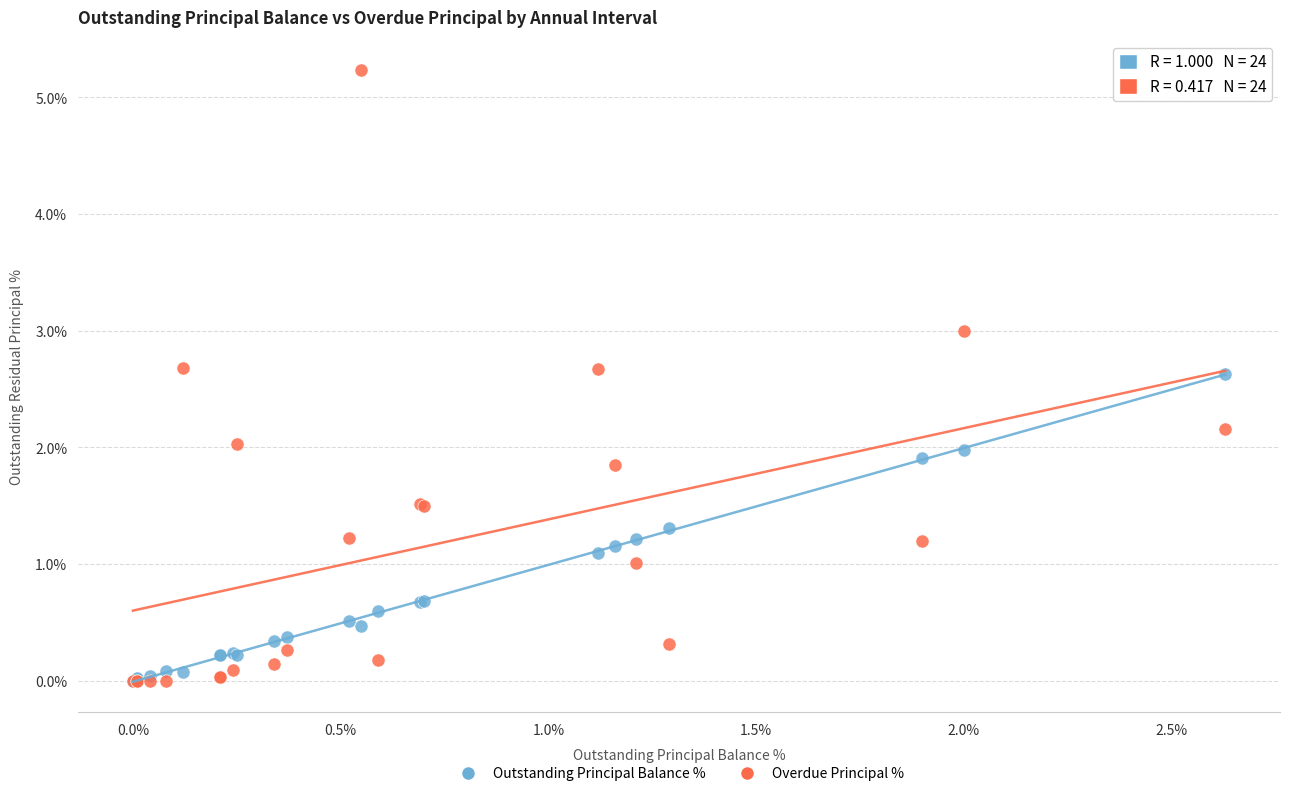

Which series reaches the maximum Y coordinate?

Overdue Principal %